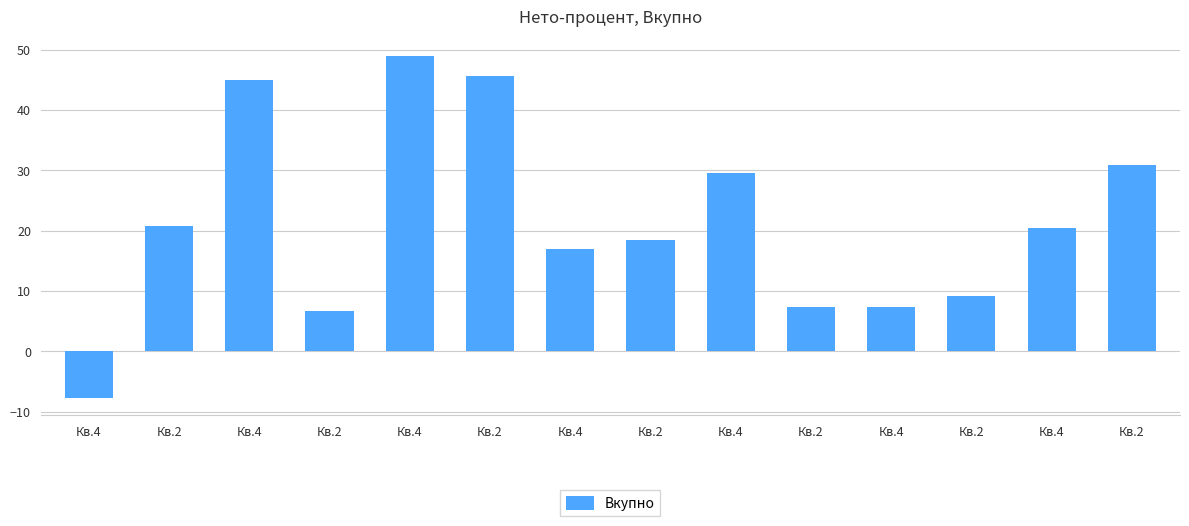

Where does the data first go above 20?

Кв.2